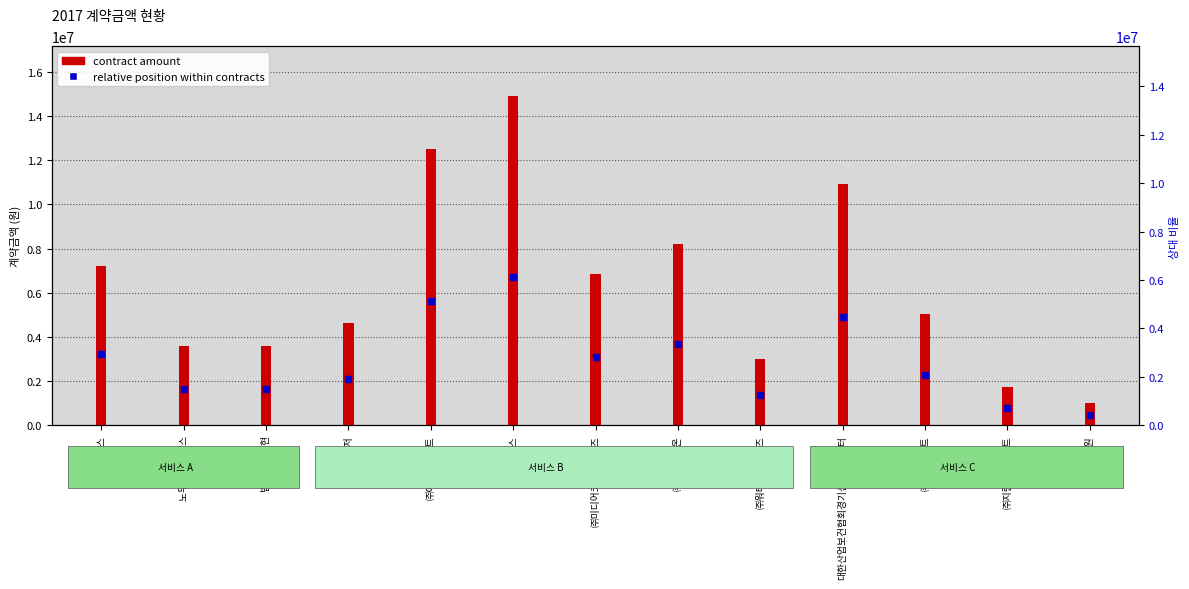

Which series has the largest Y range (max minus min)?

contract amount